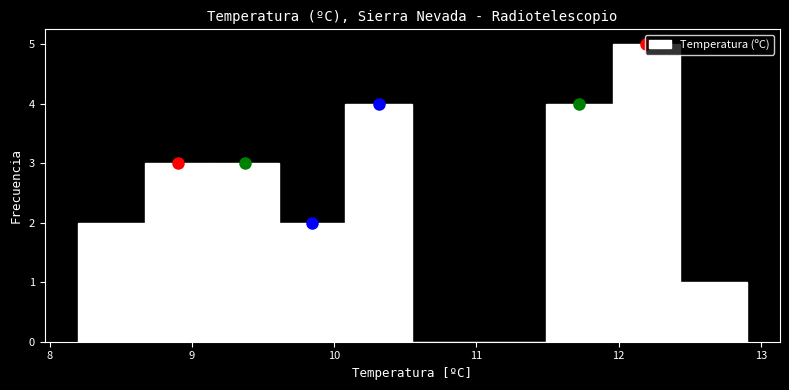

Reading left to right, transcribe this chart: for each bar, give the range it covers on the x-axis and its height. Neither the bar edges nor the heights are printed on the chart, so give them approximately, as read against the axes.

8.20 to 8.67: 2
8.67 to 9.14: 3
9.14 to 9.61: 3
9.61 to 10.08: 2
10.08 to 10.55: 4
10.55 to 11.02: 0
11.02 to 11.49: 0
11.49 to 11.96: 4
11.96 to 12.43: 5
12.43 to 12.90: 1